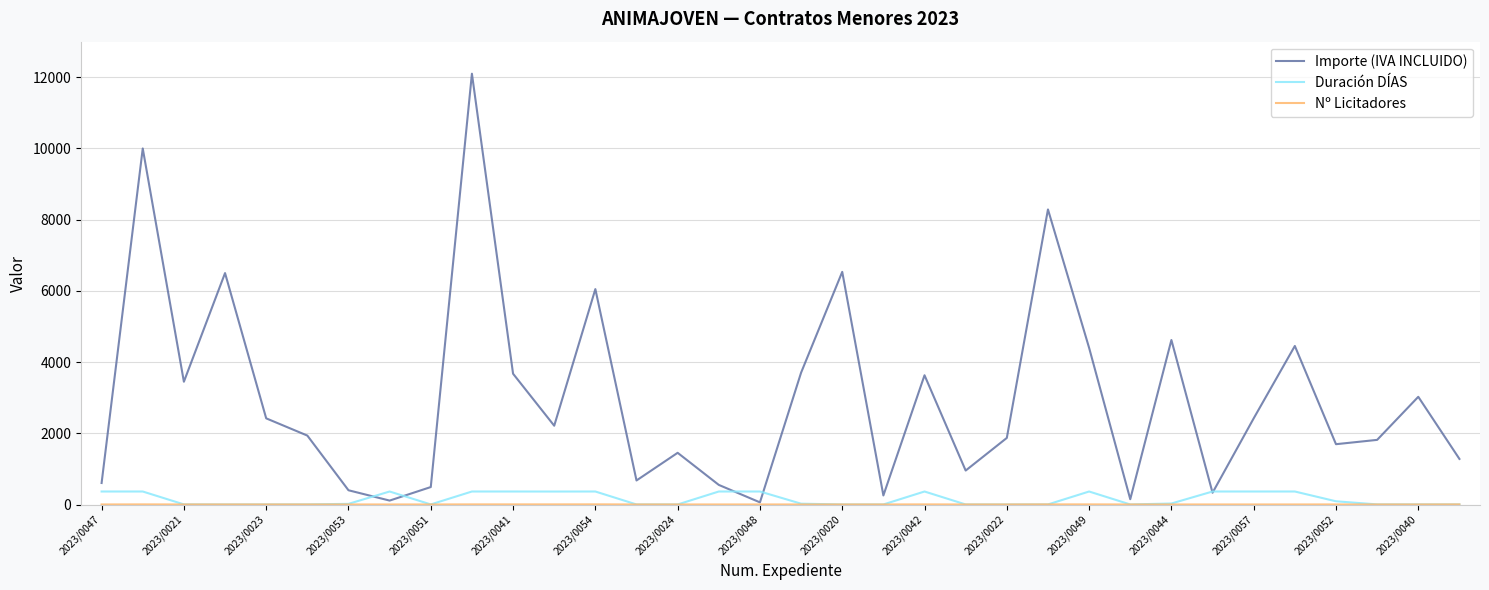

Which series has the widest spread of values?

Importe (IVA INCLUIDO)